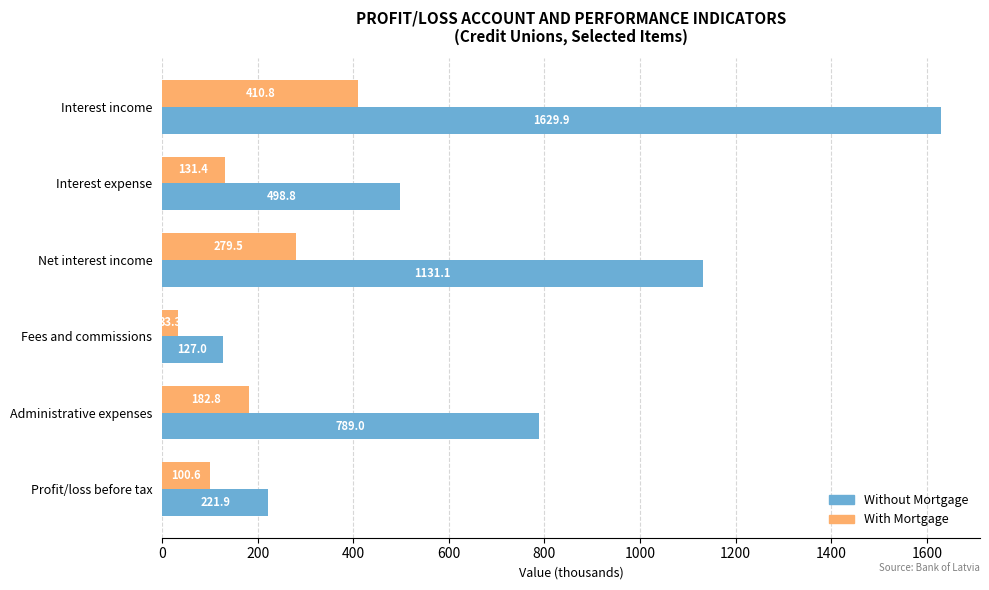

Which series has the widest spread of values?

Without Mortgage